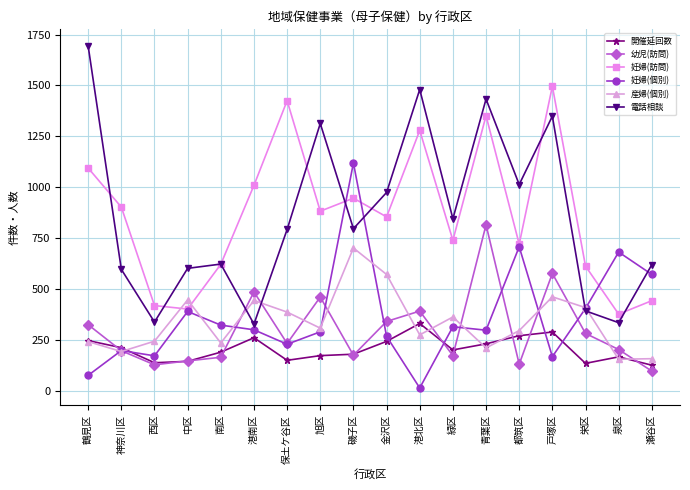

True or false: 妊婦(訪問) and 幼児(訪問) intersect in this chart.

False